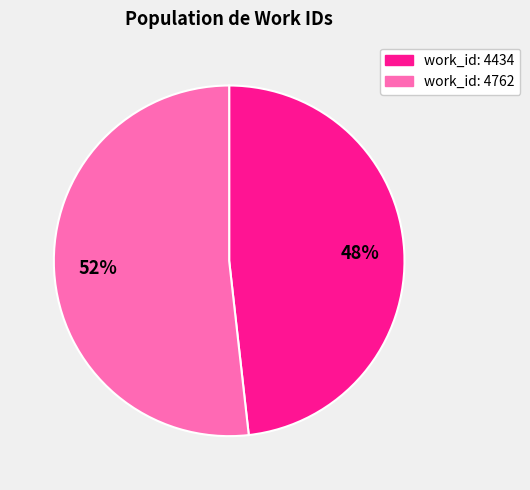

To the nearest percent, what is the average slice percentage?

50%